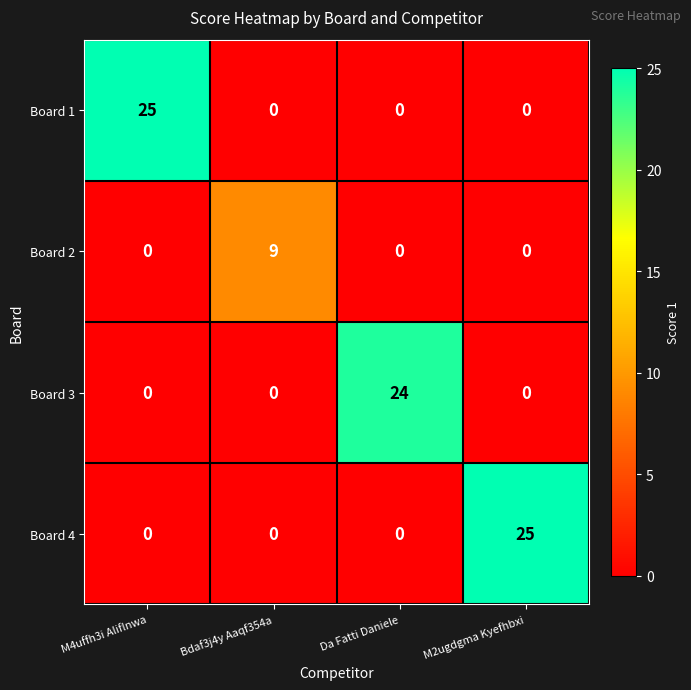

What is the total value across all series at Da Fatti Daniele?

24